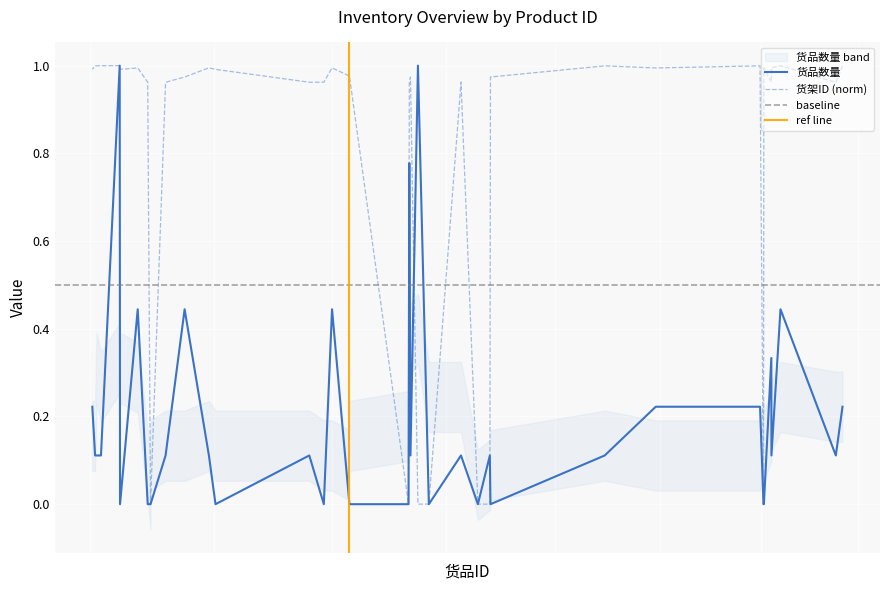

How many times do 货架ID and 货品数量 cross each other?

4